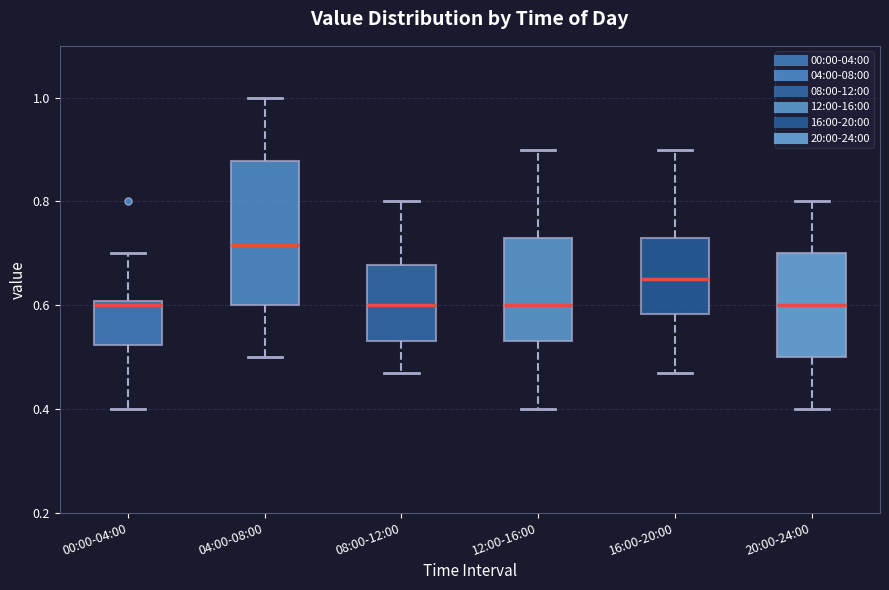

Where does the median line of the box for 08:00-12:00 sit on the y-axis? The values are not printed on the chart, so give them approximately, as read against the axis.

0.60